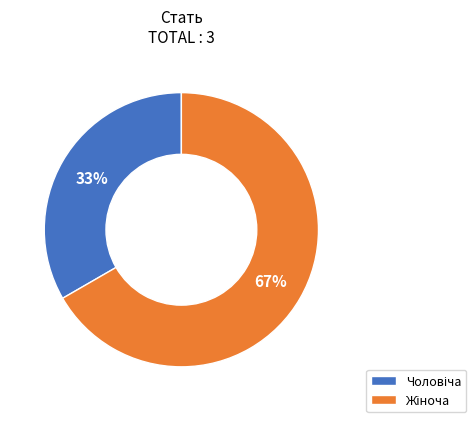

To the nearest percent, what is the average slice percentage?

50%